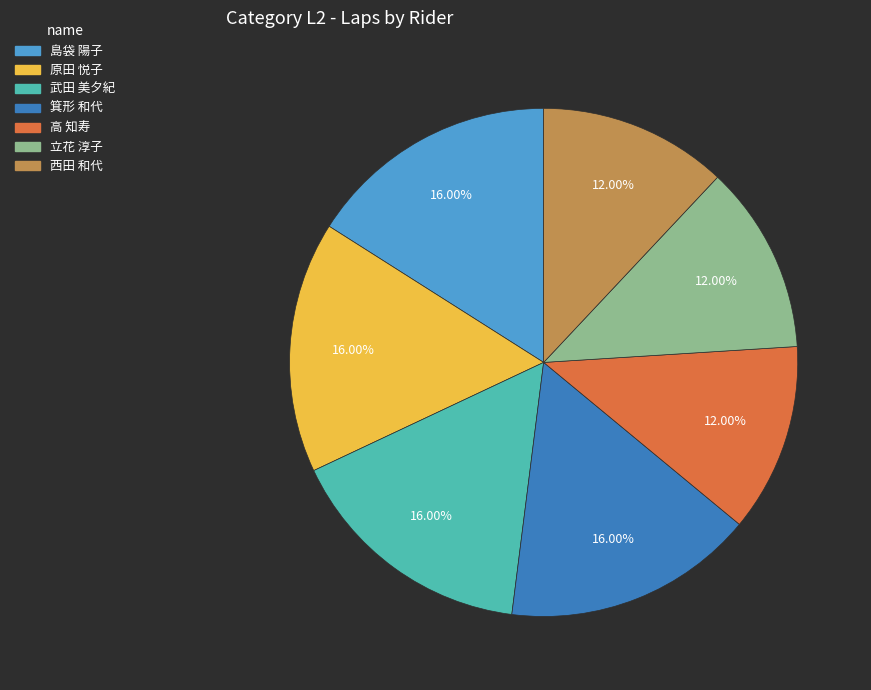

Between 西田 和代 and 島袋 陽子, which is larger?

島袋 陽子